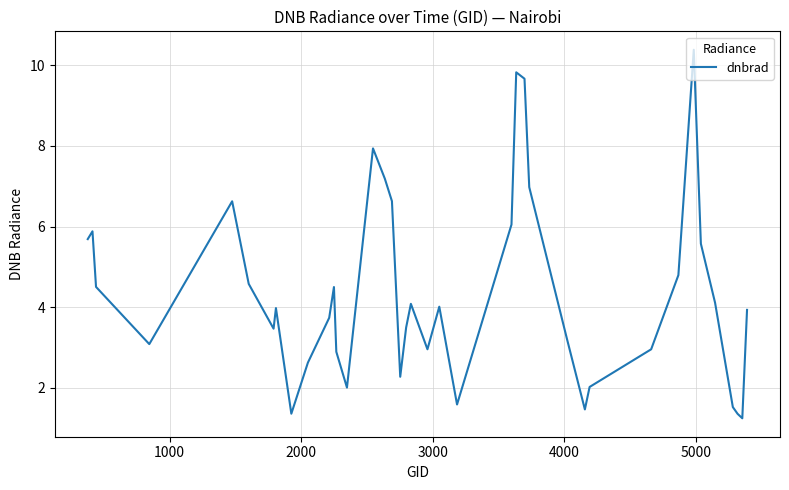

How many lines are shown in the chart?

1